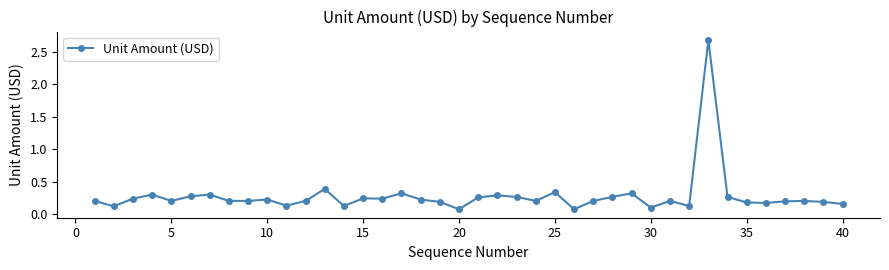

What is the maximum value shown in the chart?

2.7